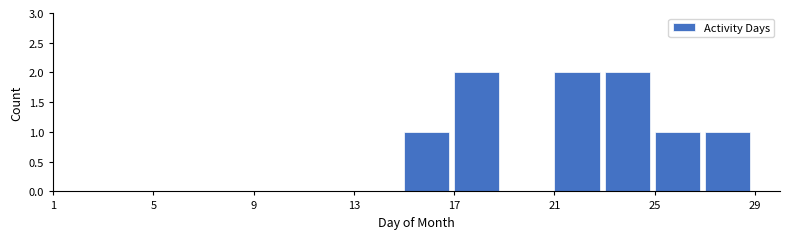

Reading left to right, list every bar in this chart as the range it spans on the x-axis followed by its height. The values are not printed on the chart, so give them approximately, as read against the axis.

1 to 3: 0
3 to 5: 0
5 to 7: 0
7 to 9: 0
9 to 11: 0
11 to 13: 0
13 to 15: 0
15 to 17: 1
17 to 19: 2
19 to 21: 0
21 to 23: 2
23 to 25: 2
25 to 27: 1
27 to 29: 1